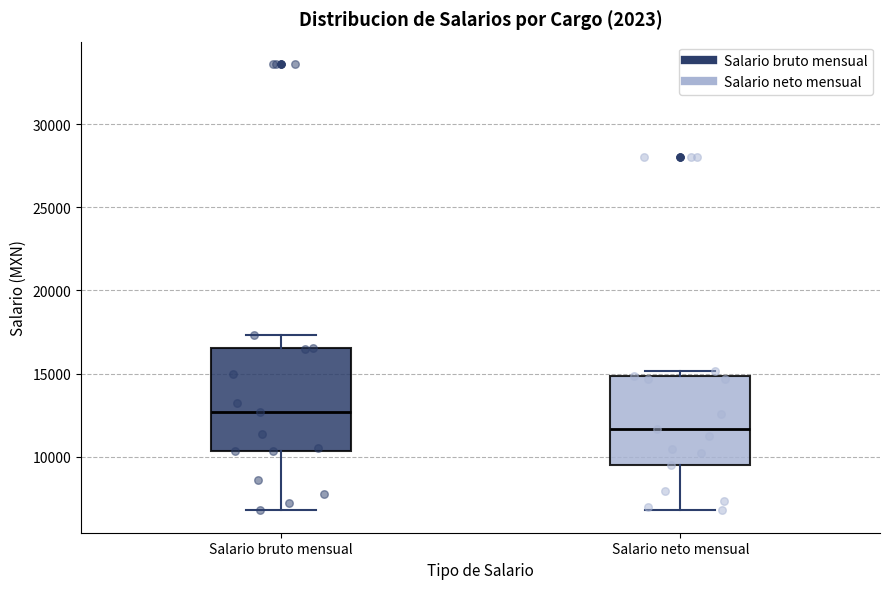

Reading left to right, read every box against the y-axis: the position of its median line, the range the box covers, and the ends of its whiskers. The values are not printed on the chart, so give them approximately, as read against the axis.

Salario bruto mensual: median 12500, box 10500 to 16500, whiskers 7000 to 17500
Salario neto mensual: median 11500, box 9500 to 15000, whiskers 7000 to 15000 (just above the box's upper edge)